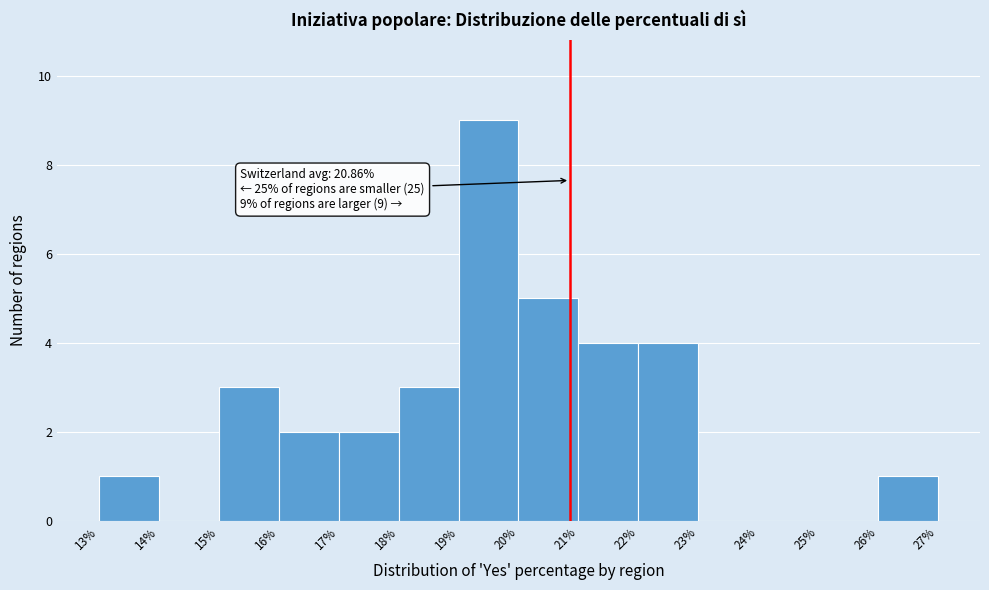

Over which range of the x-axis is the bar tallest?

19% to 20%